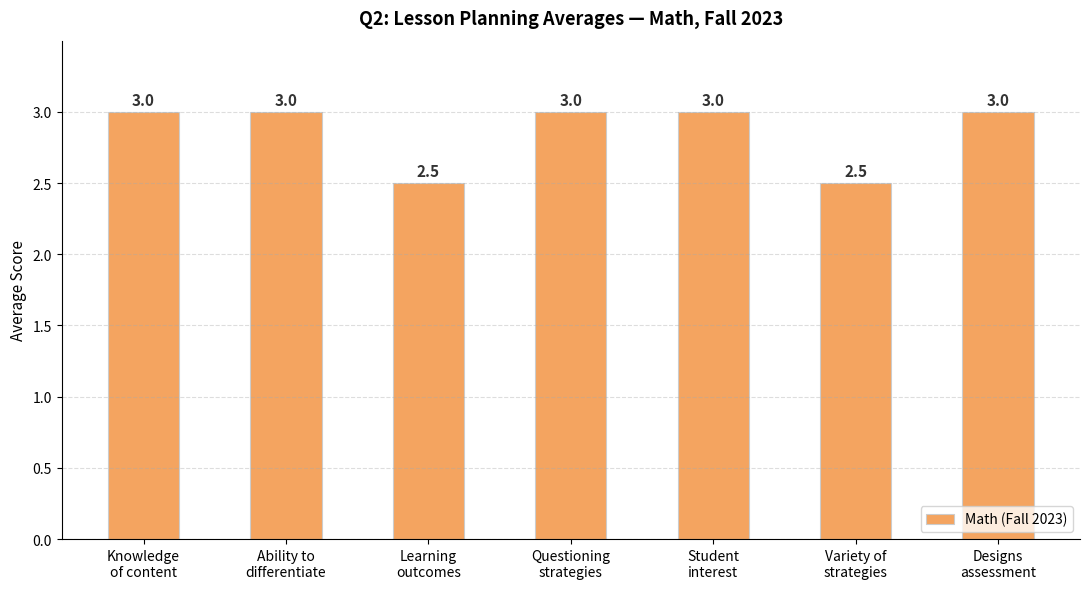

Reading right to left, extract all data points from this chart.

3.0	2.5	3.0	3.0	2.5	3.0	3.0